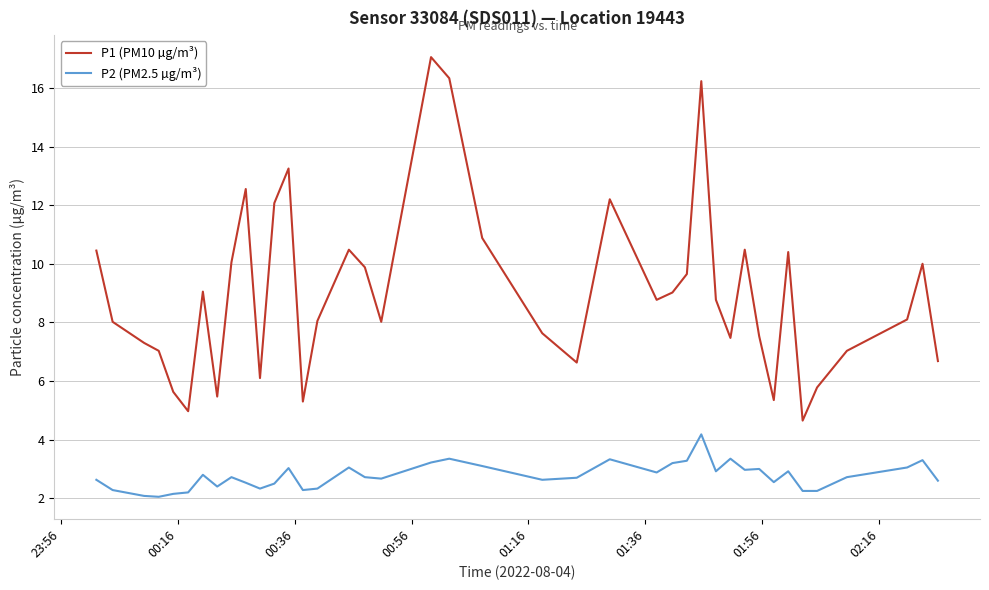

What is the difference between the maximum and minimum values in the P1 (PM10 µg/m³) series?

12.4